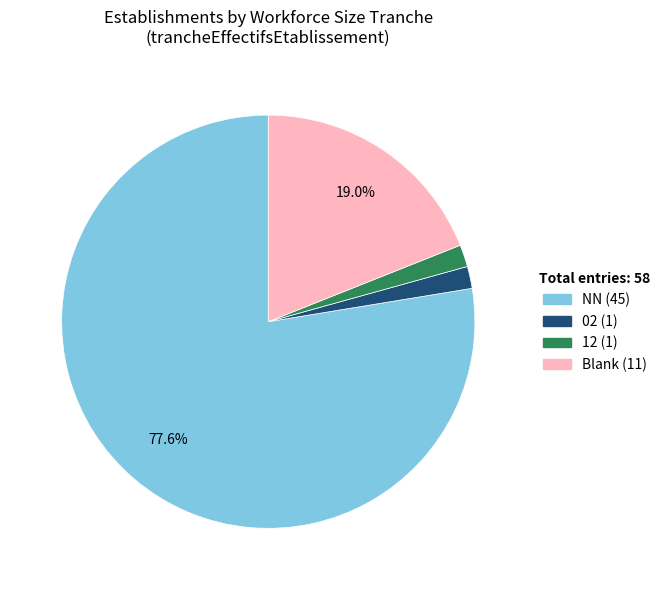

Does any single category account for the majority?

Yes